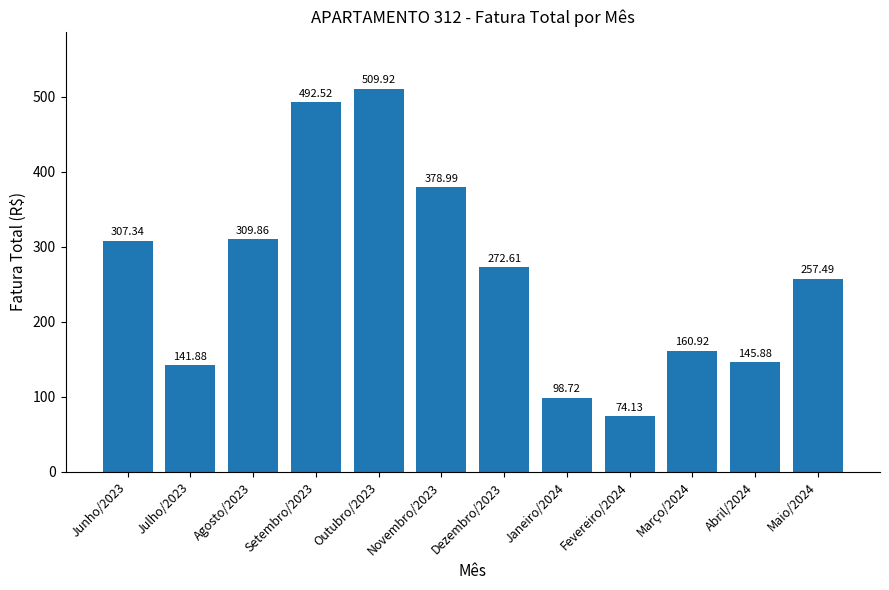

What is the average value?

262.5